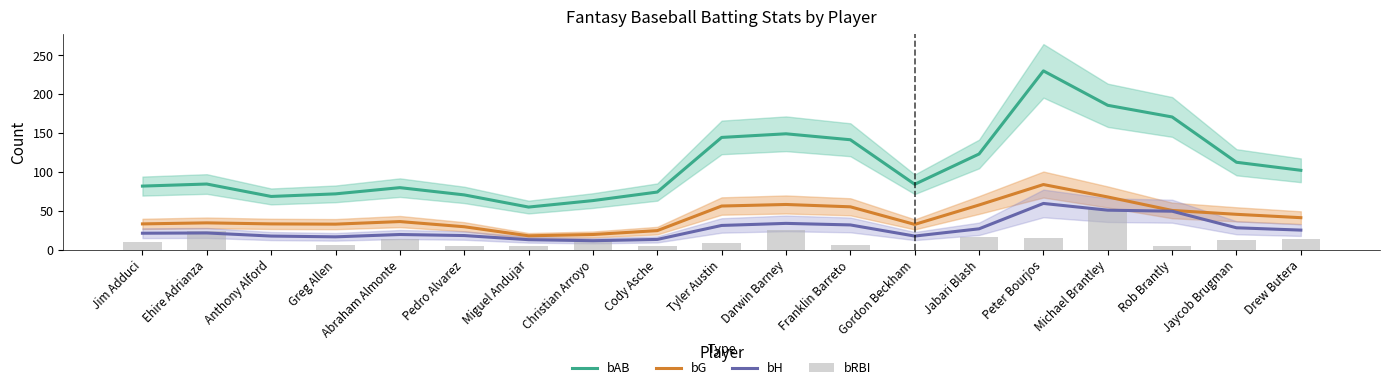

How many groups of bars are there?

19